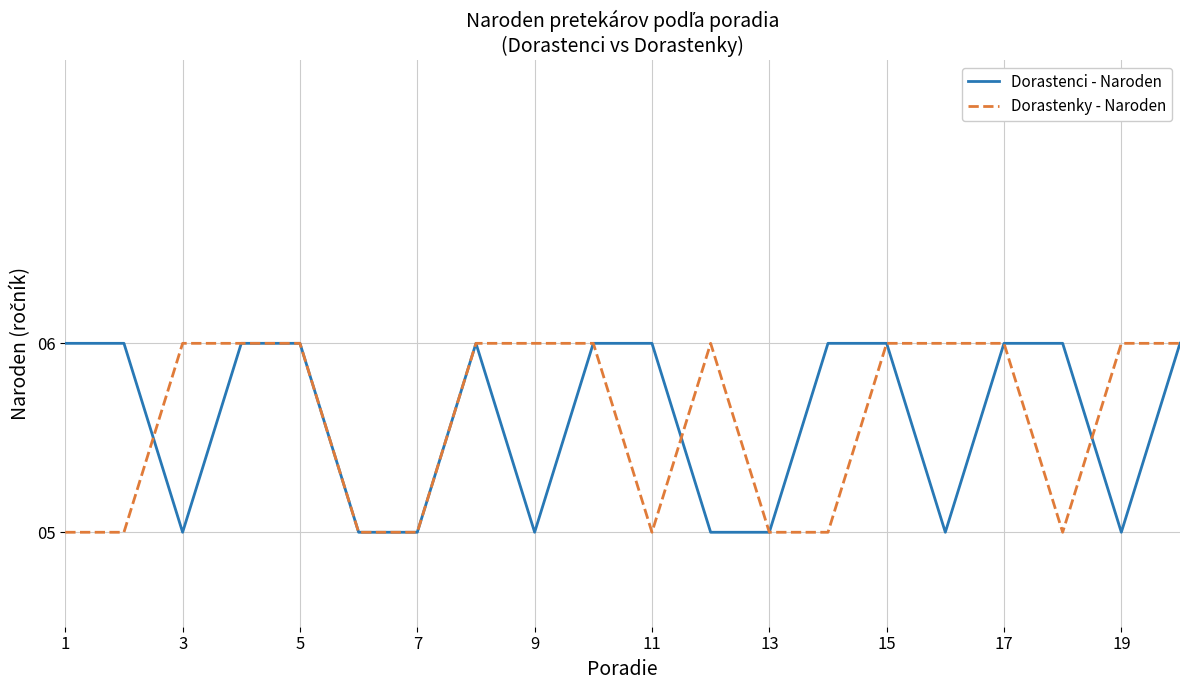

What is the lowest value of the Dorastenky - Naroden series?

5